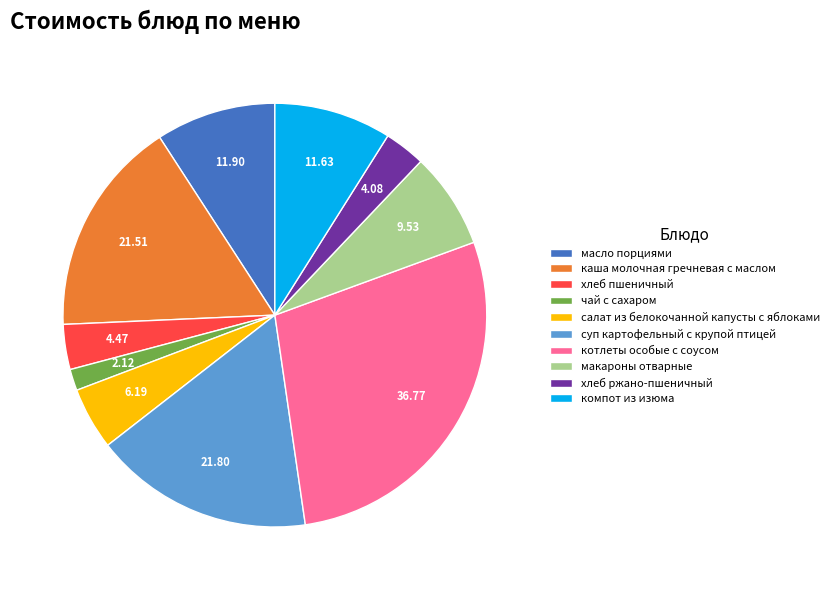

Do хлеб пшеничный and хлеб ржано-пшеничный together represent more than half of the pie?

No